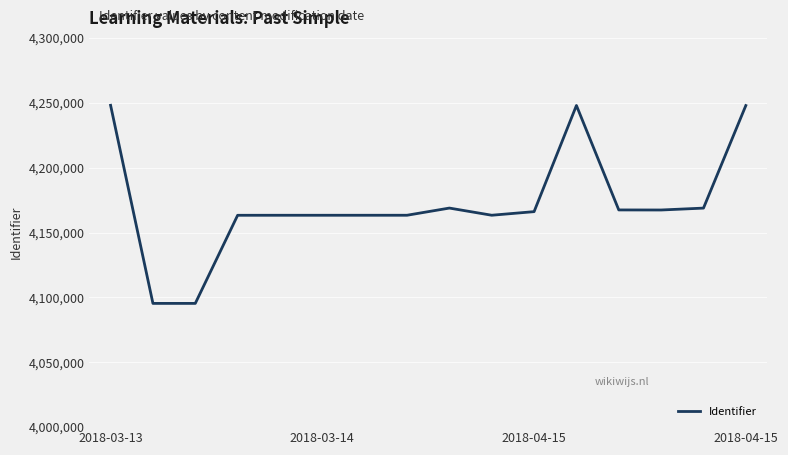

What is the smallest value displayed?

4095363